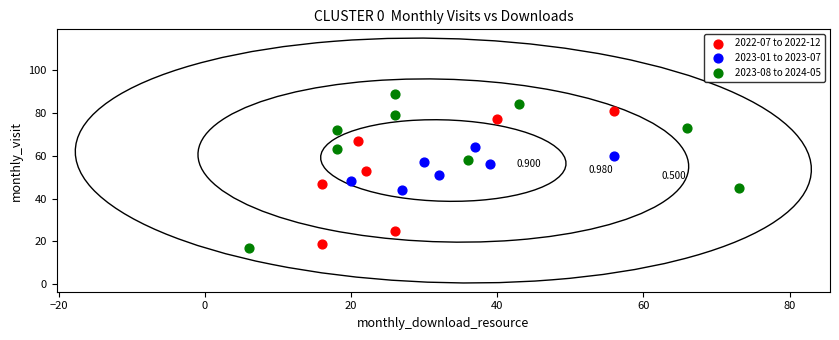

Which series contains the lowest Y value?

2023-08 to 2024-05